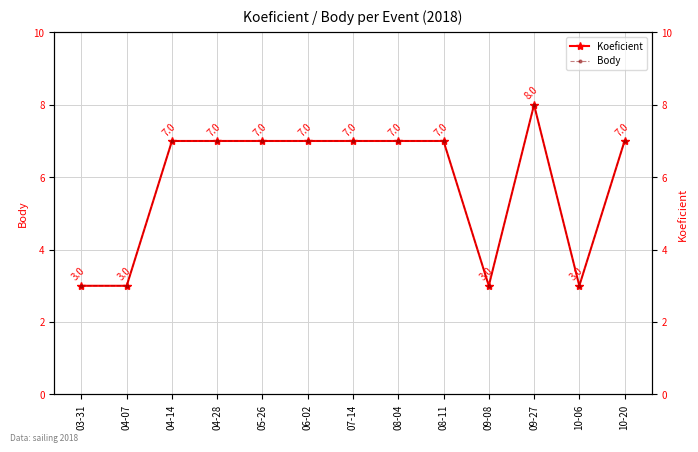

In Body, how many points are higher than both neighbors (excluding endpoints)?

1